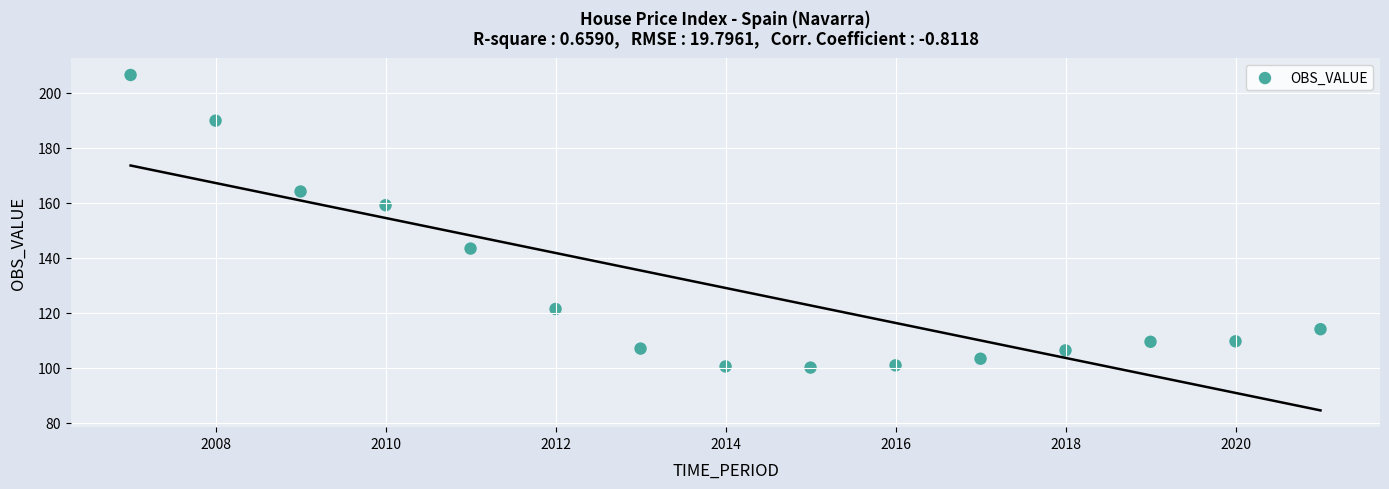

What Y value in the scatter plot is closest to 153?

159.1